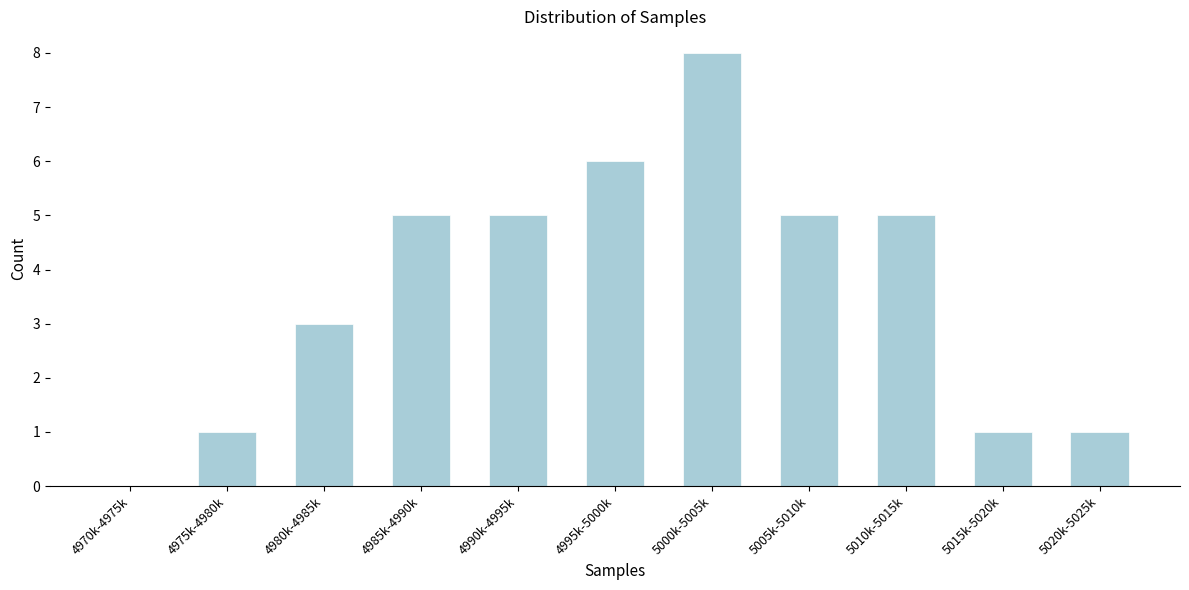

Reading left to right, list all the values displayed in this chart.

4970k-4975k=0	4975k-4980k=1	4980k-4985k=3	4985k-4990k=5	4990k-4995k=5	4995k-5000k=6	5000k-5005k=8	5005k-5010k=5	5010k-5015k=5	5015k-5020k=1	5020k-5025k=1